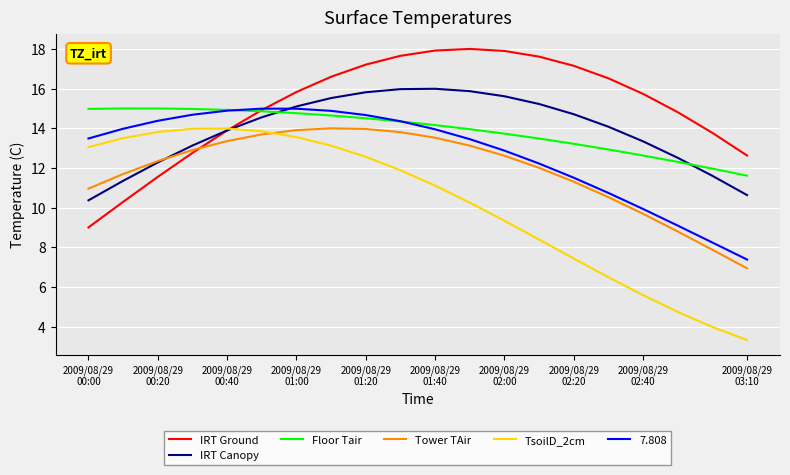

Which series has the largest total across all categories?

IRT Ground